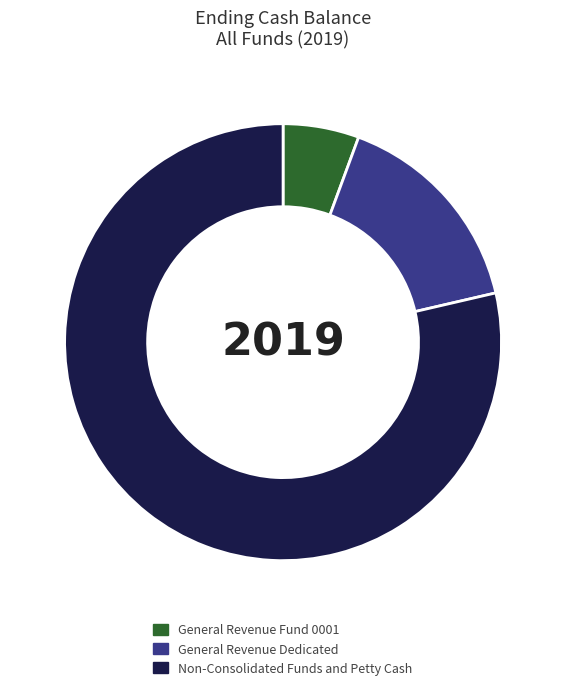

What is the ratio of the value at Non-Consolidated Funds and Petty Cash to the value at General Revenue Dedicated?

5.0